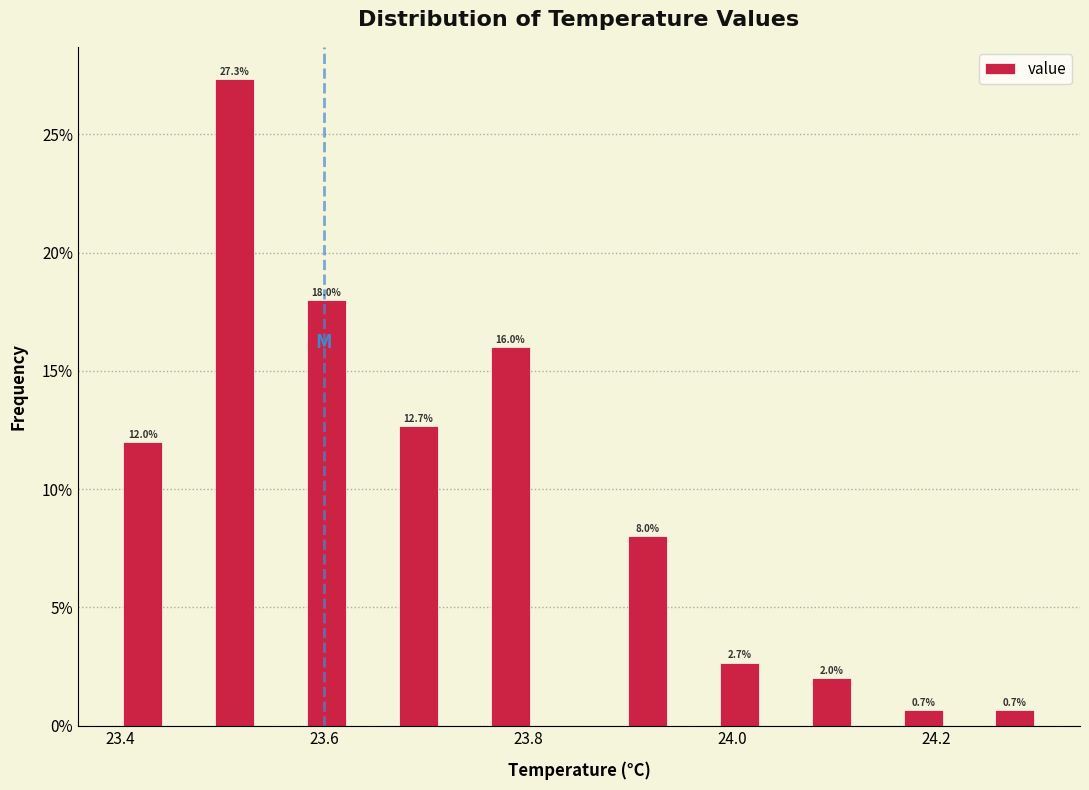

Around what value on the x-axis is the tallest bar? Give the approximate position of its centre, as read against the axis.

23.52